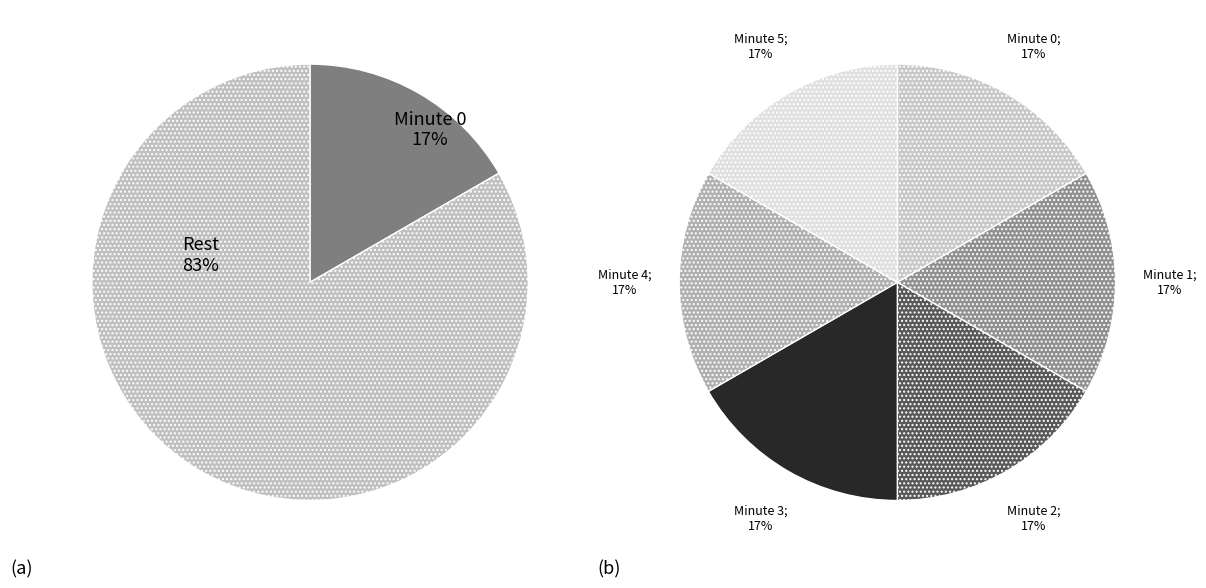

Combined, do 12 and 2 account for over 50%?

No